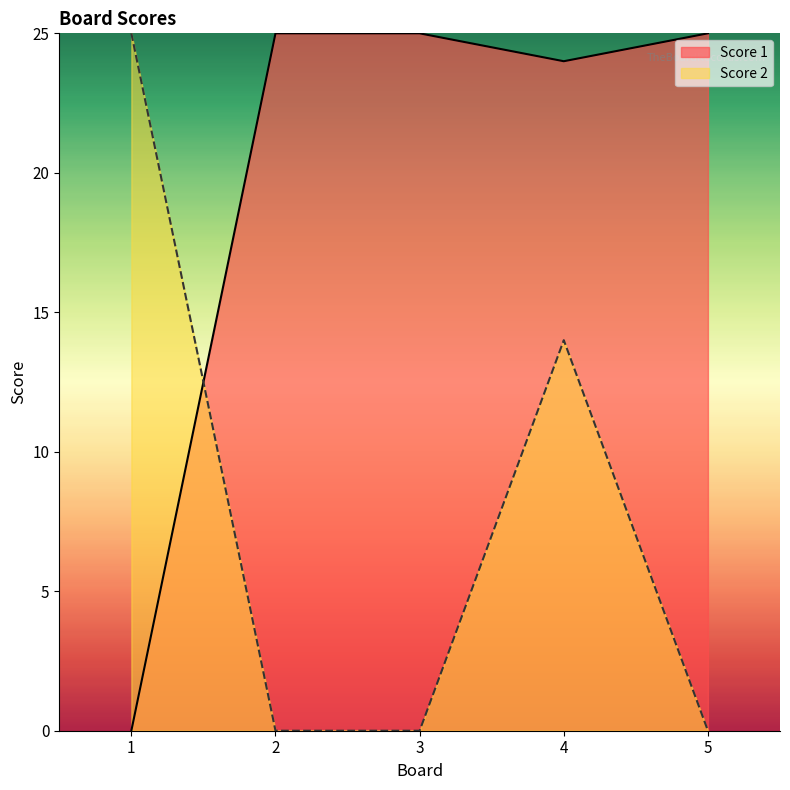

How many interior local valleys does the Score 1 series have?

1